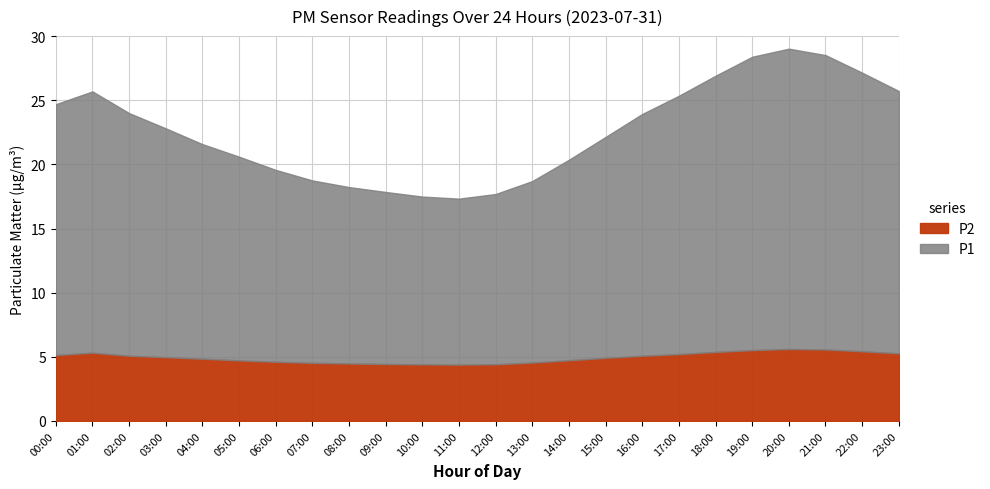

What is the average value of the P1 series?

22.6